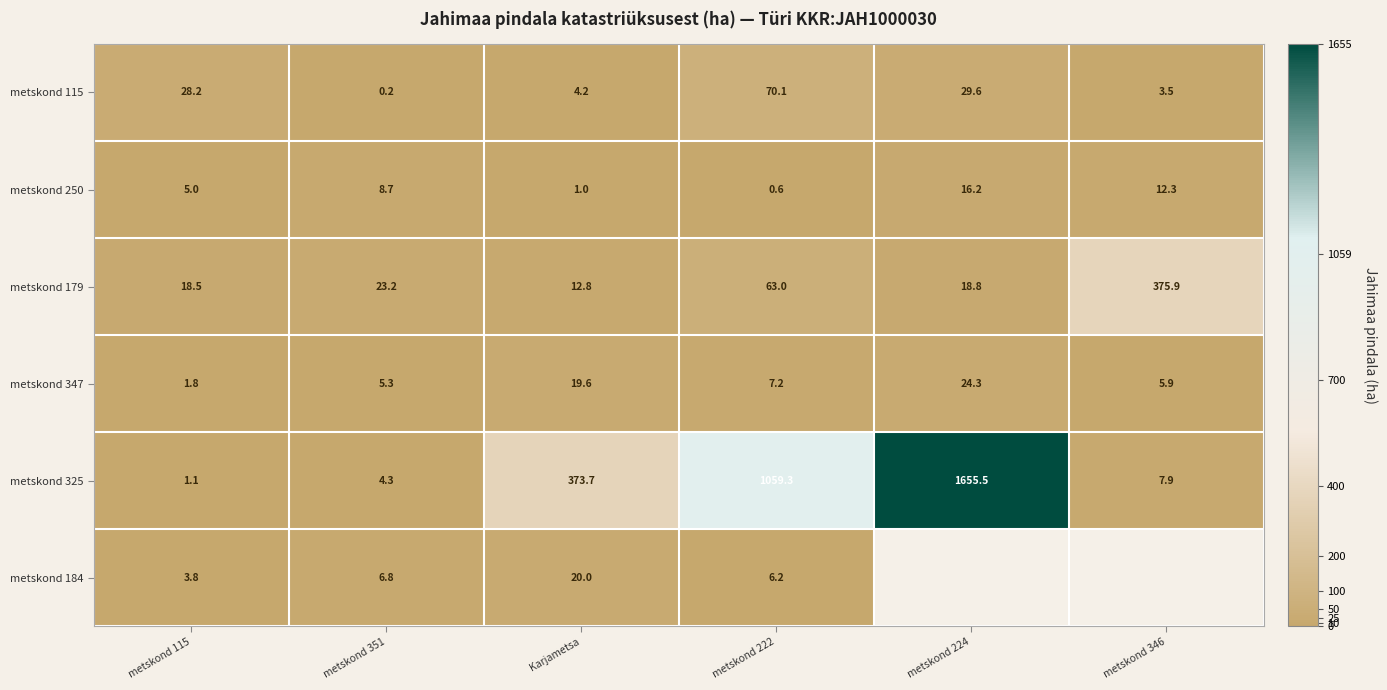

The metskond 347 series shows 1.8 at metskond 115. True or false?

True